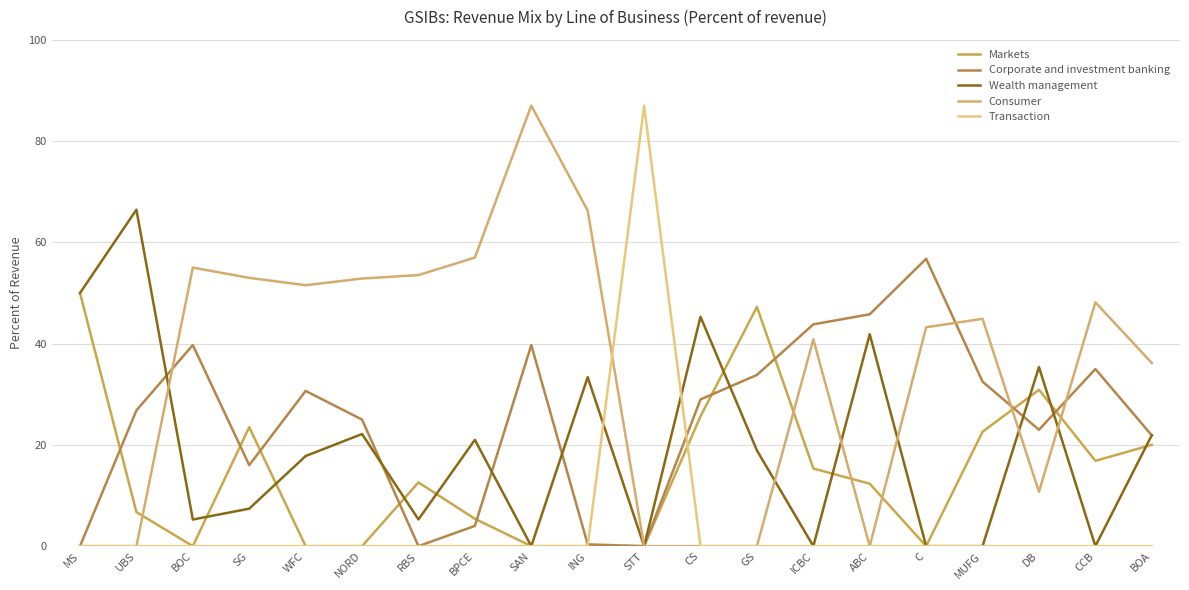

Which series has the largest total across all categories?

Consumer